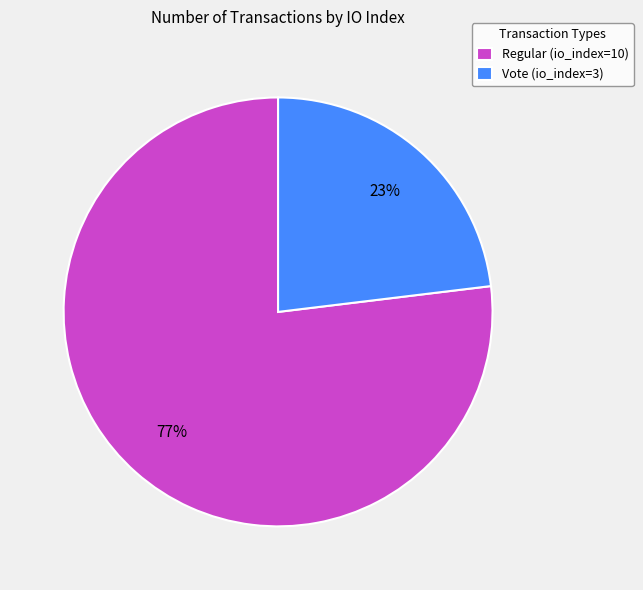

Approximately how many times larger is the value at Regular (io_index=10) compared to Vote (io_index=3)?

3.3